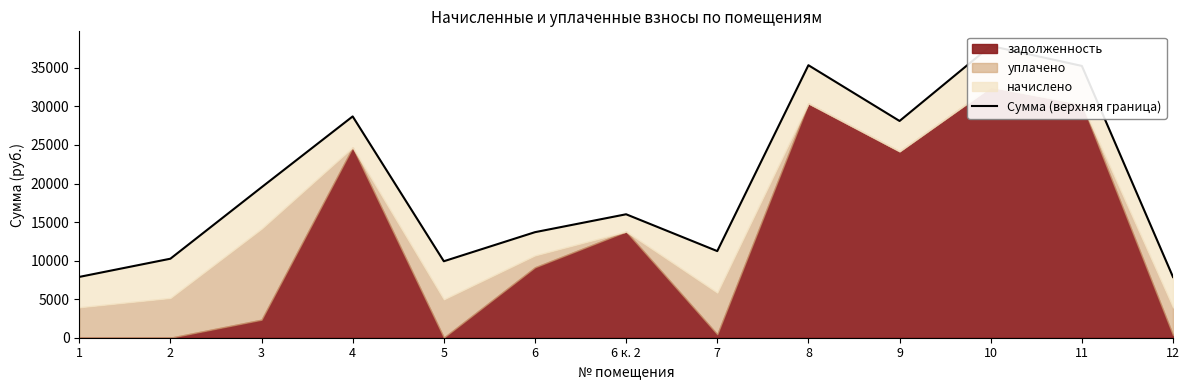

How many points are lower than both their immediate neighbors (excluding endpoints)?

3